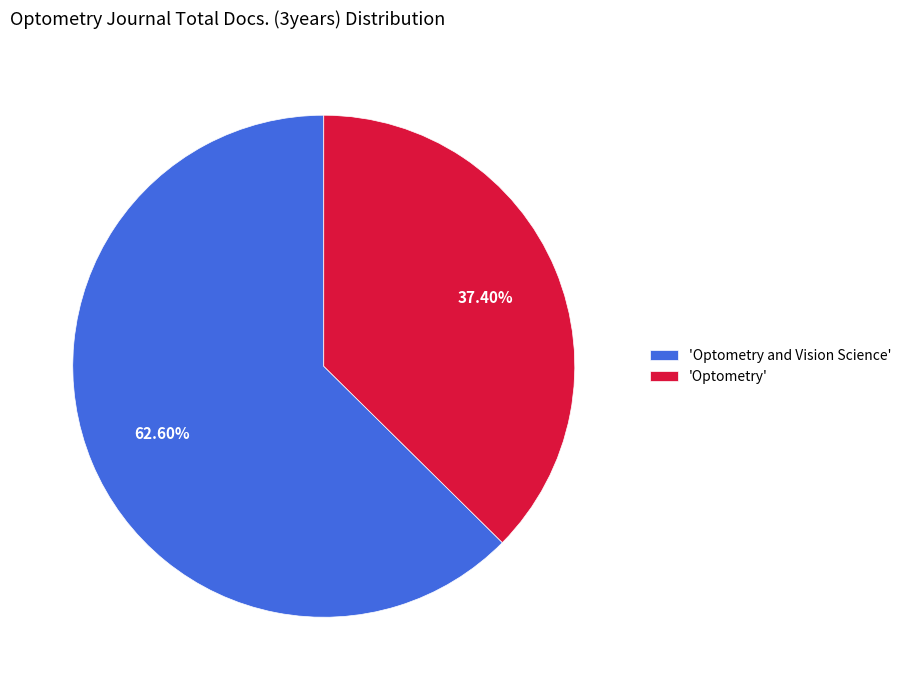

Which category has the biggest portion of the pie?

'Optometry and Vision Science'